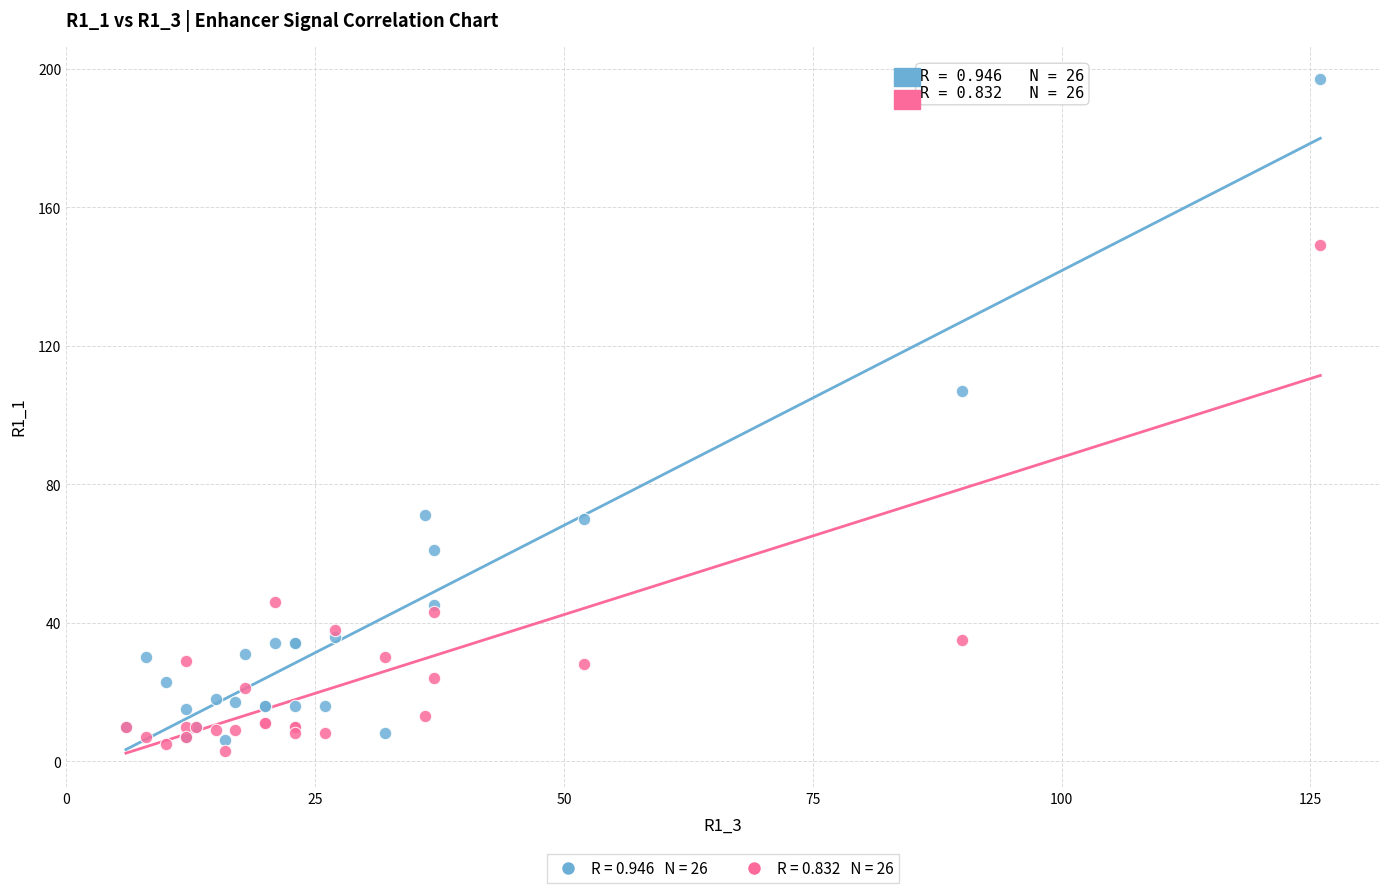

Across all series, what Y value is closest to 100?

107